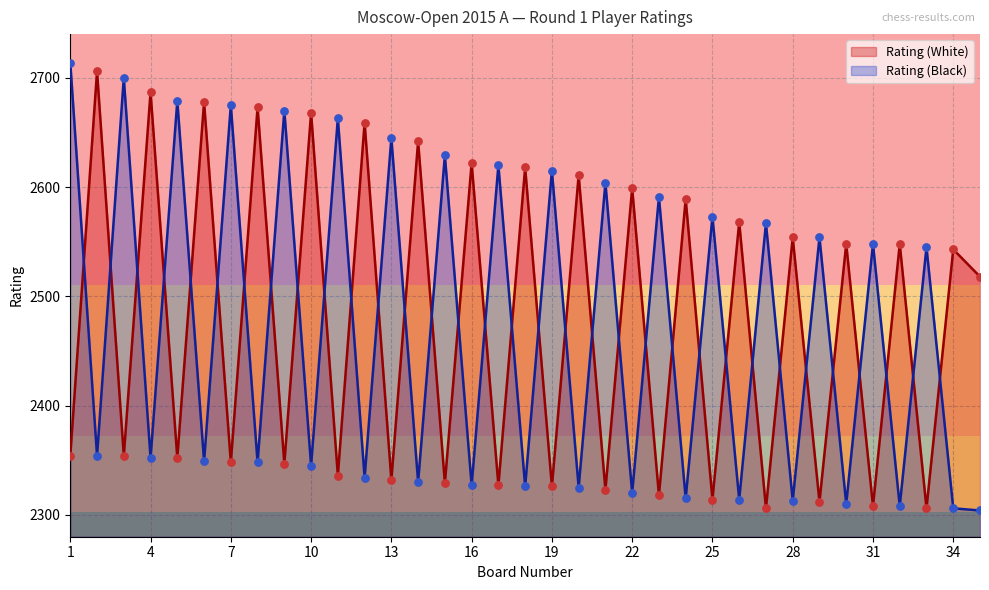

What are all the series names shown in the legend?

Rating (White), Rating (Black)